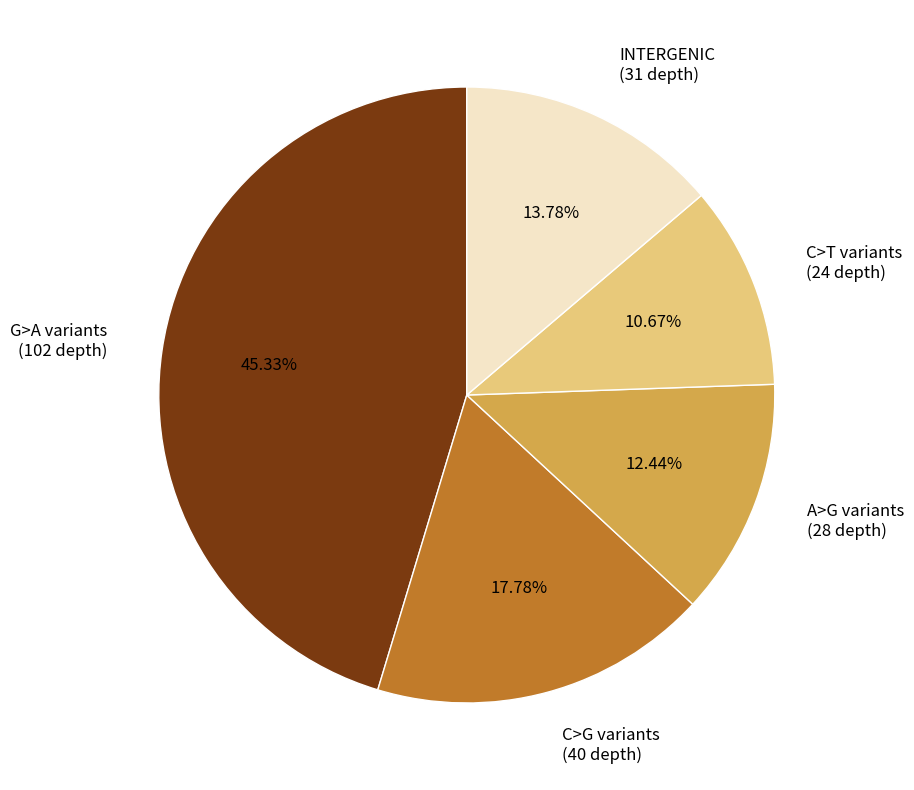

Is there any slice that represents more than half of the pie?

No